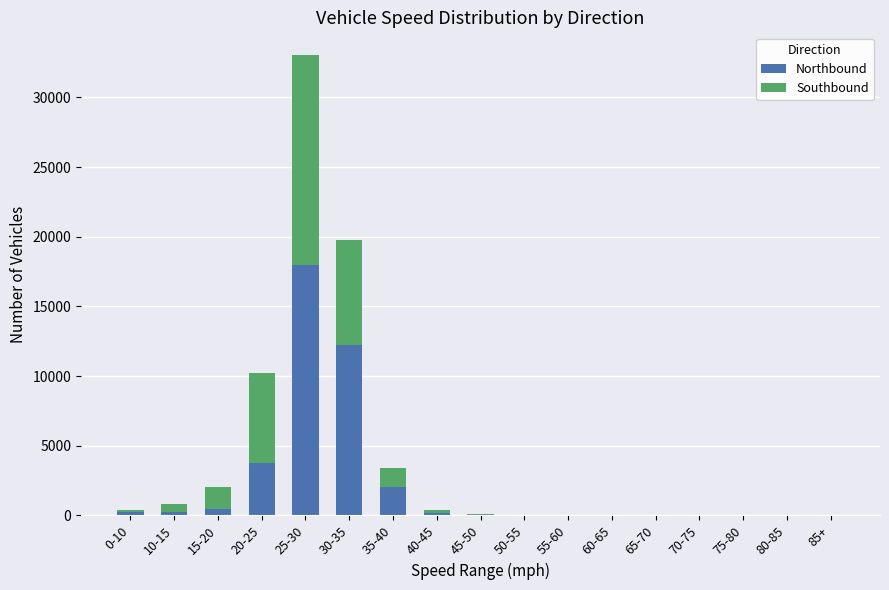

Is it true that Northbound equals 29604 at 25-30?

False